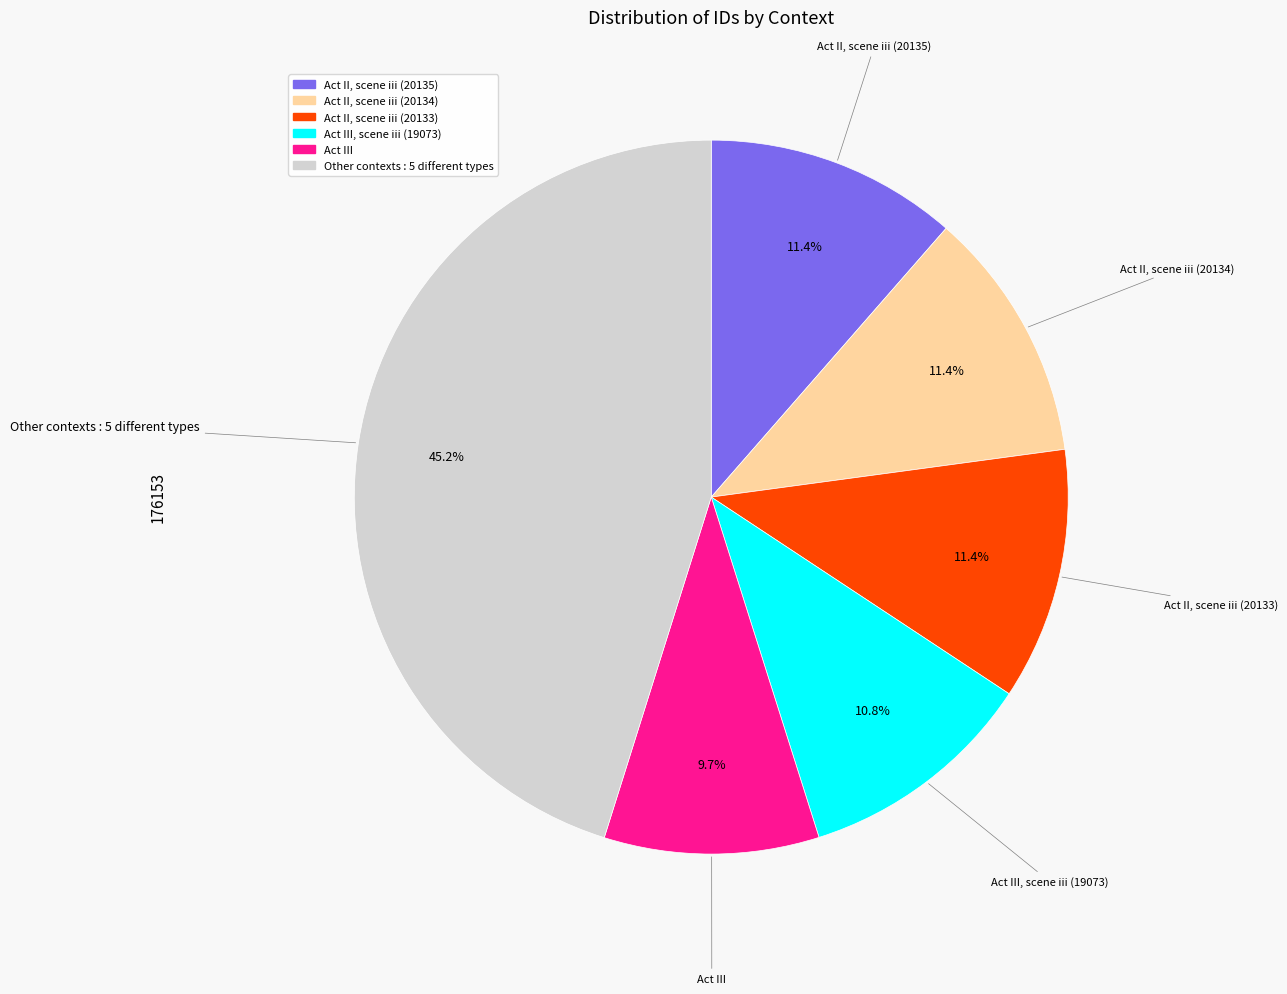

Is there a majority slice in this chart?

No